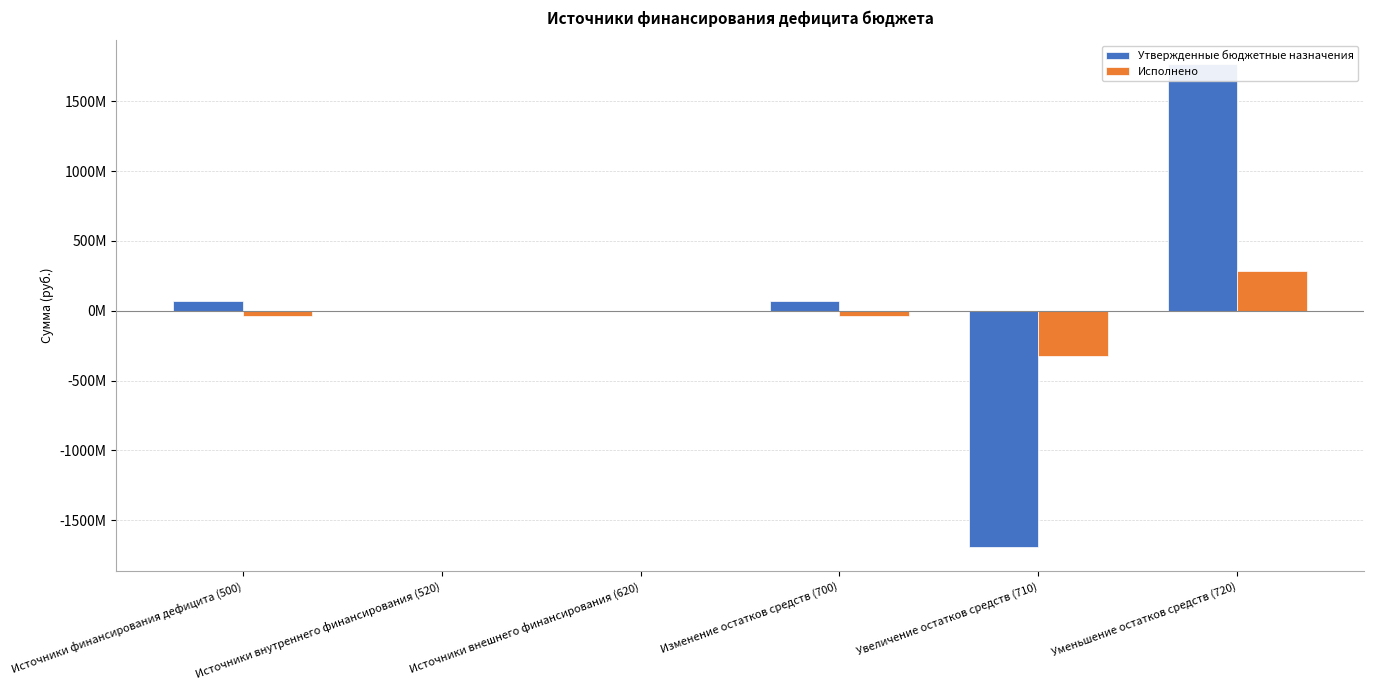

What is the label of the 4th bar from the left?

Изменение остатков средств (700)